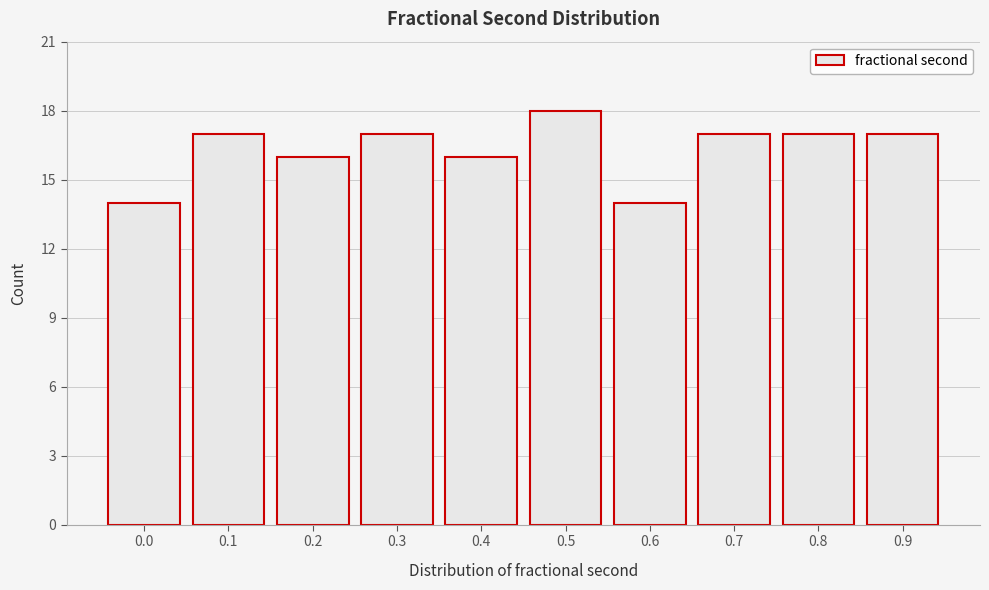

Reading left to right, transcribe all the data shown in this chart.

0.0=14	0.1=17	0.2=16	0.3=17	0.4=16	0.5=18	0.6=14	0.7=17	0.8=17	0.9=17